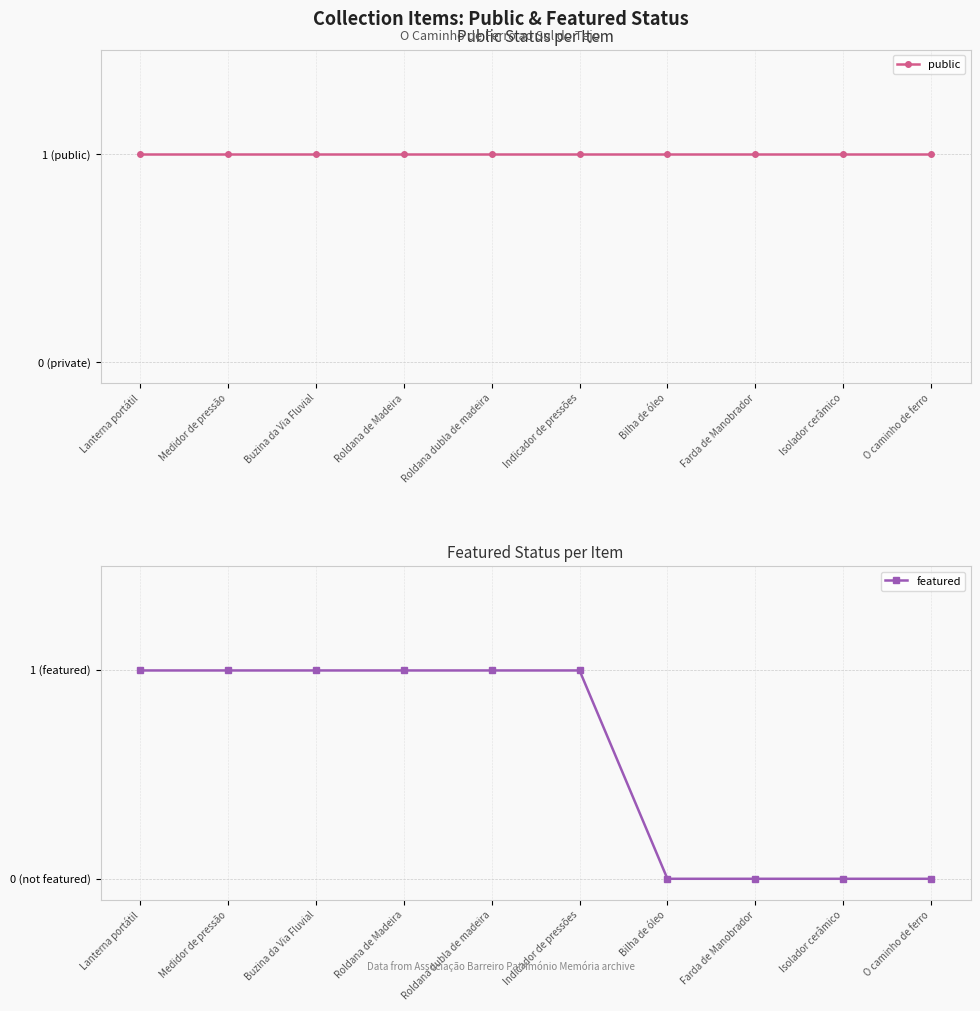

Reading left to right, what are all the values shown in this chart?

public: Lanterna portátil=1	Medidor de pressão=1	Buzina da Via Fluvial=1	Roldana de Madeira=1	Roldana dubla de madeira=1	Indicador de pressões=1	Bilha de óleo=1	Farda de Manobrador=1	Isolador cerâmico=1	O caminho de ferro=1
featured: Lanterna portátil=1	Medidor de pressão=1	Buzina da Via Fluvial=1	Roldana de Madeira=1	Roldana dubla de madeira=1	Indicador de pressões=1	Bilha de óleo=0	Farda de Manobrador=0	Isolador cerâmico=0	O caminho de ferro=0